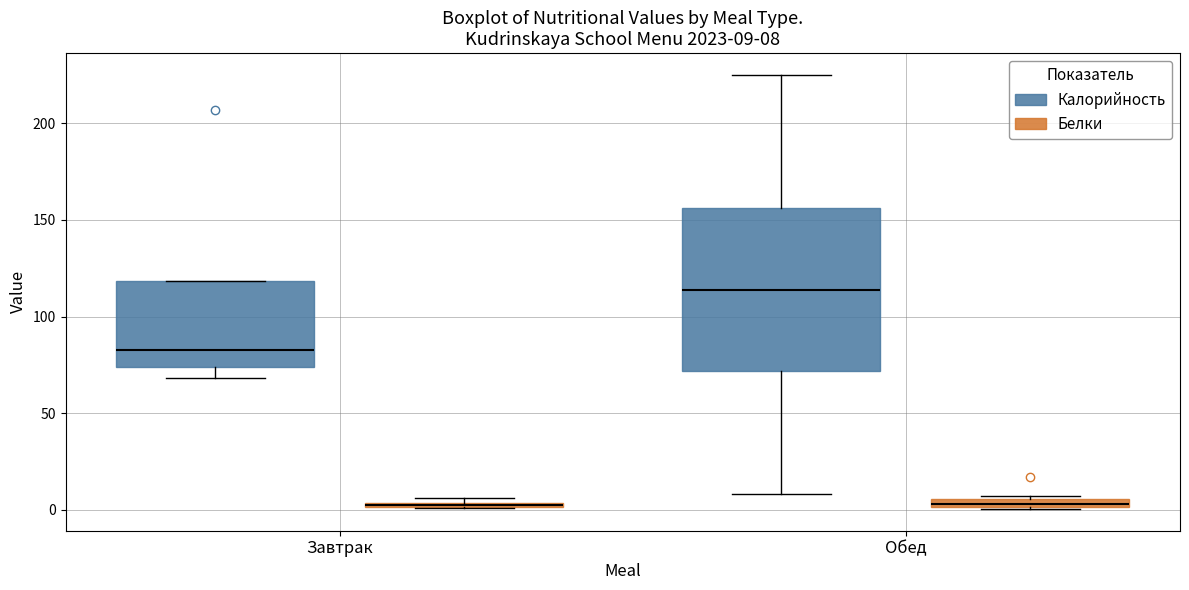

Which box is the tallest, from its lower edge to its upper edge?

Обед (Калорийность)